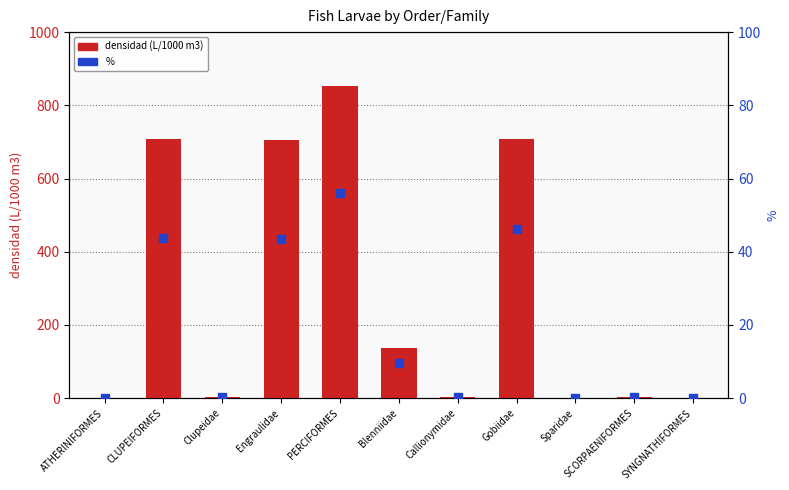

At how many categories does at least one series exceed 357?

4